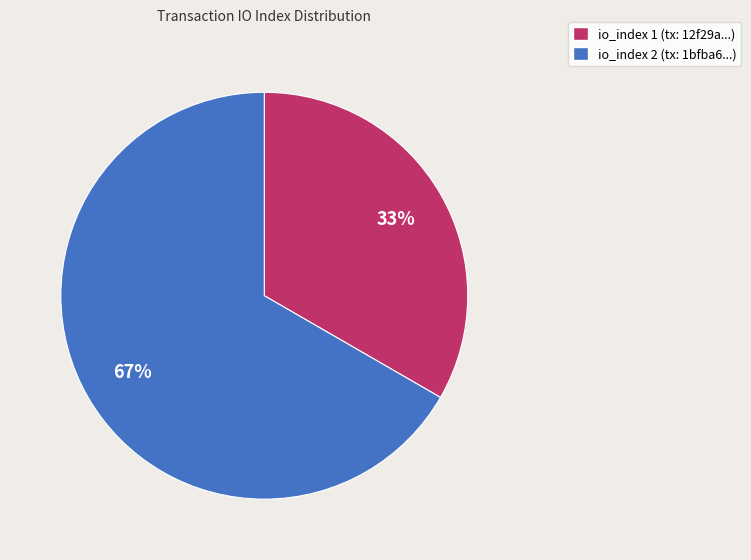

How many slices are in this pie chart?

2